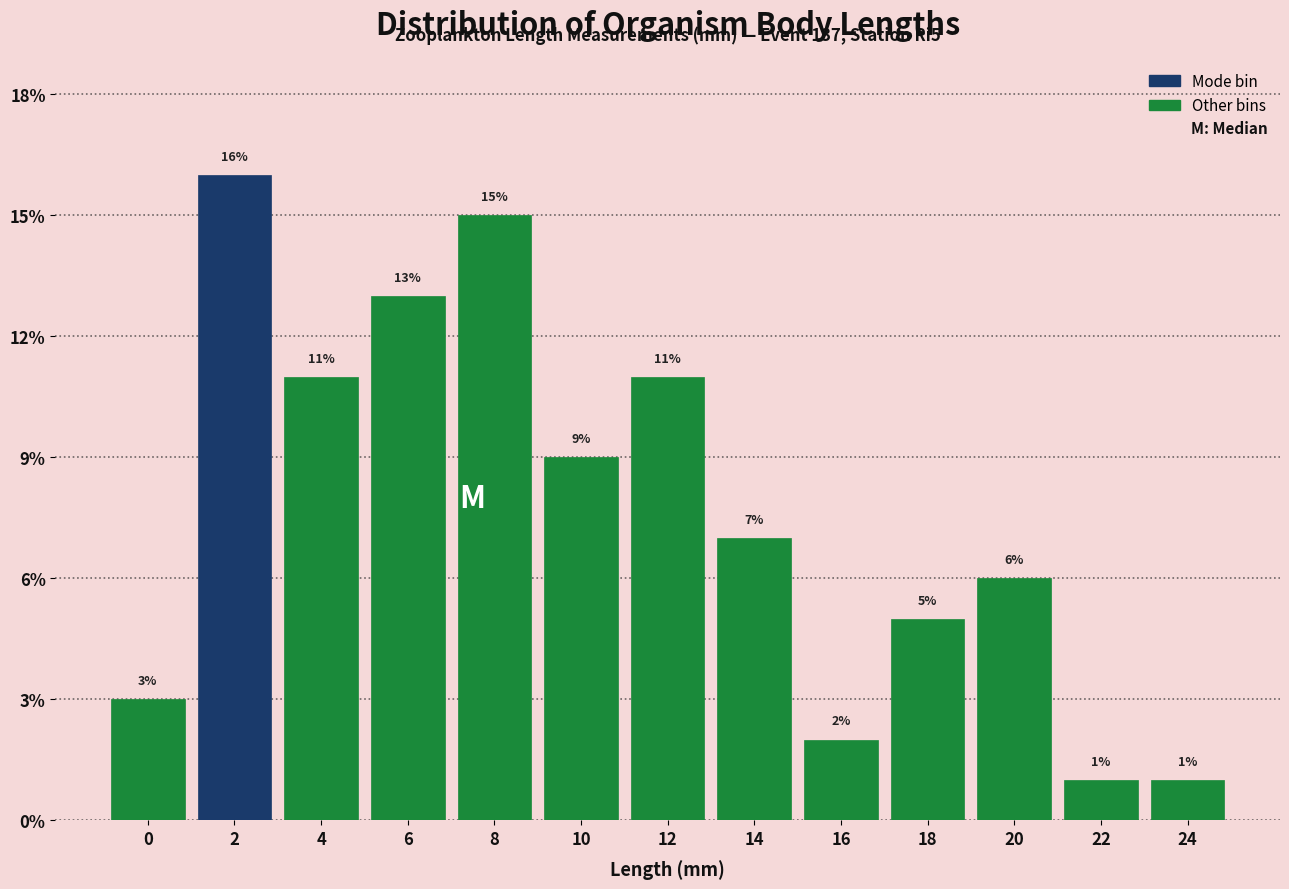

Reading left to right, extract all data points from this chart.

0=3	2=16	4=11	6=13	8=15	10=9	12=11	14=7	16=2	18=5	20=6	22=1	24=1